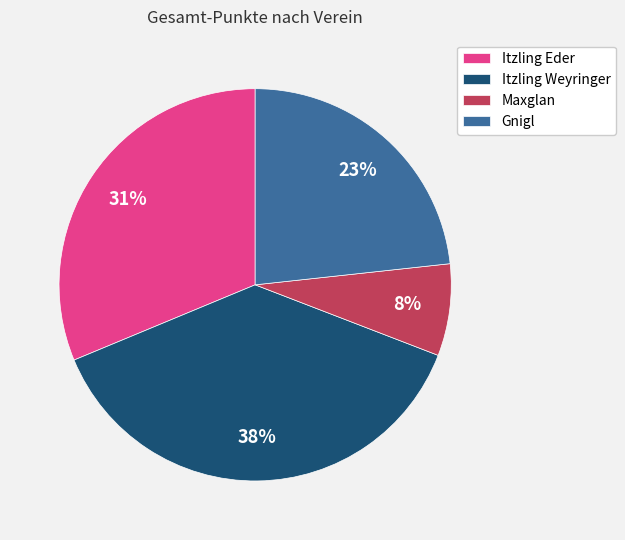

Which category has the smallest portion of the pie?

Maxglan